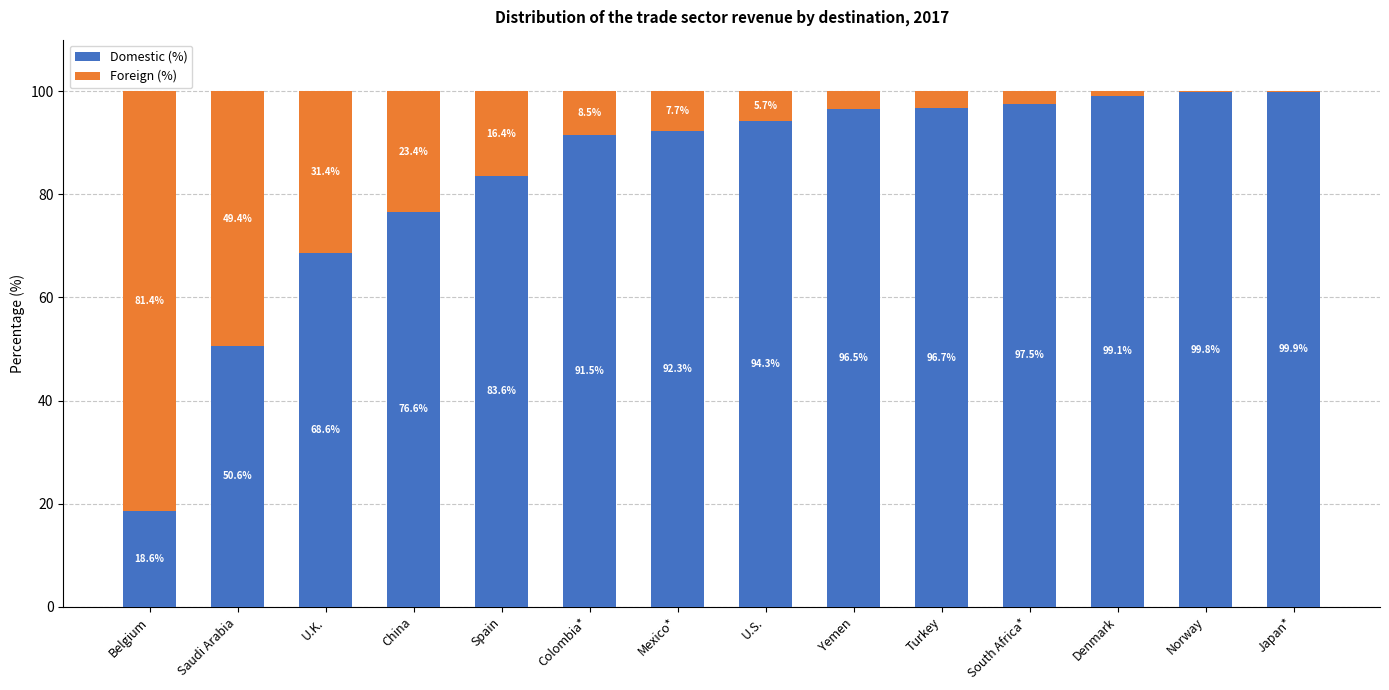

Are the bars grouped side by side (vs. stacked)?

No